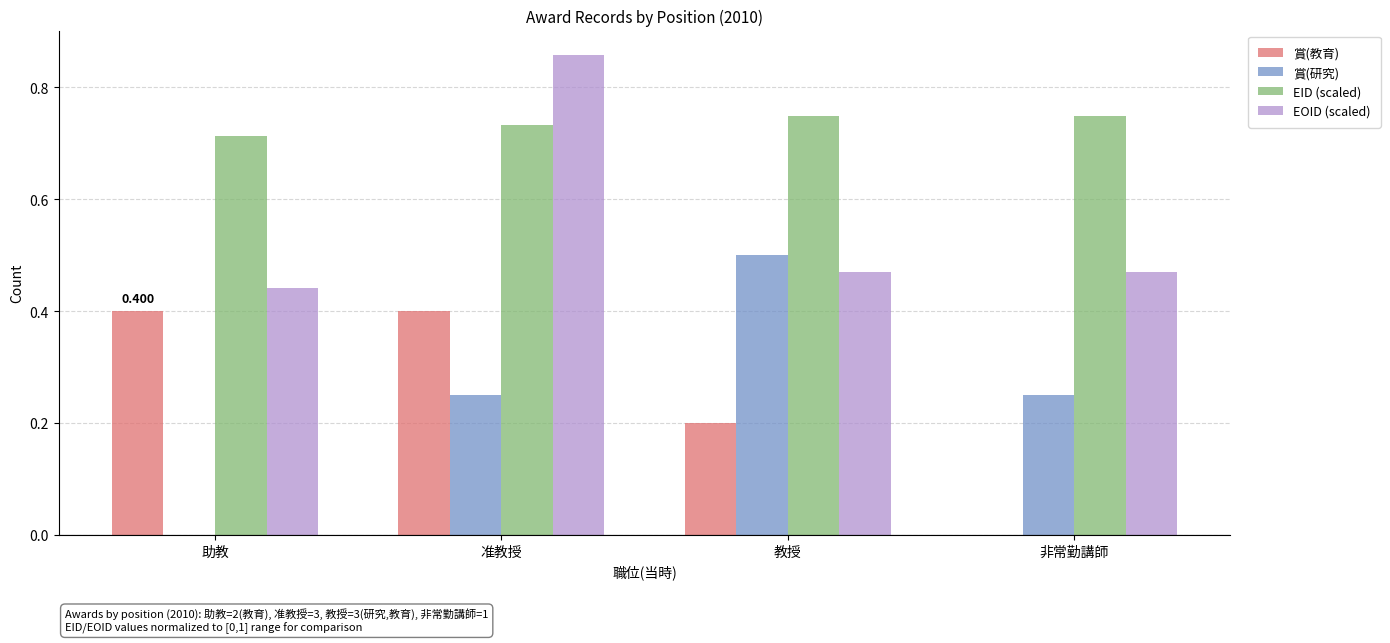

Which series changed the most between 助教 and 教授?

賞(研究)